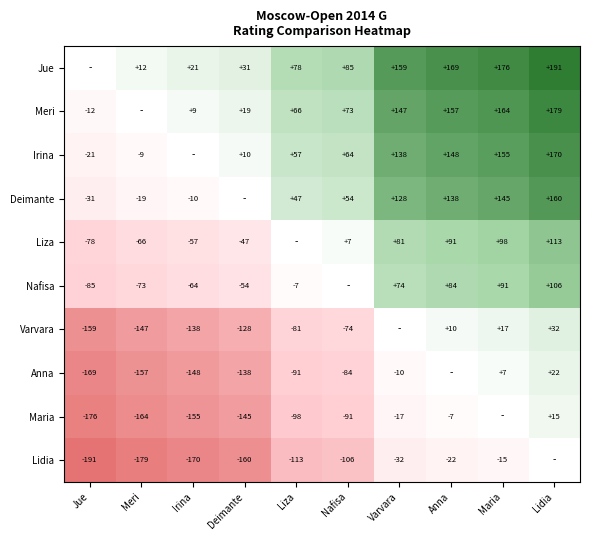

Is the value of Deimante at Lidia greater than the value of Maria at Varvara?

Yes